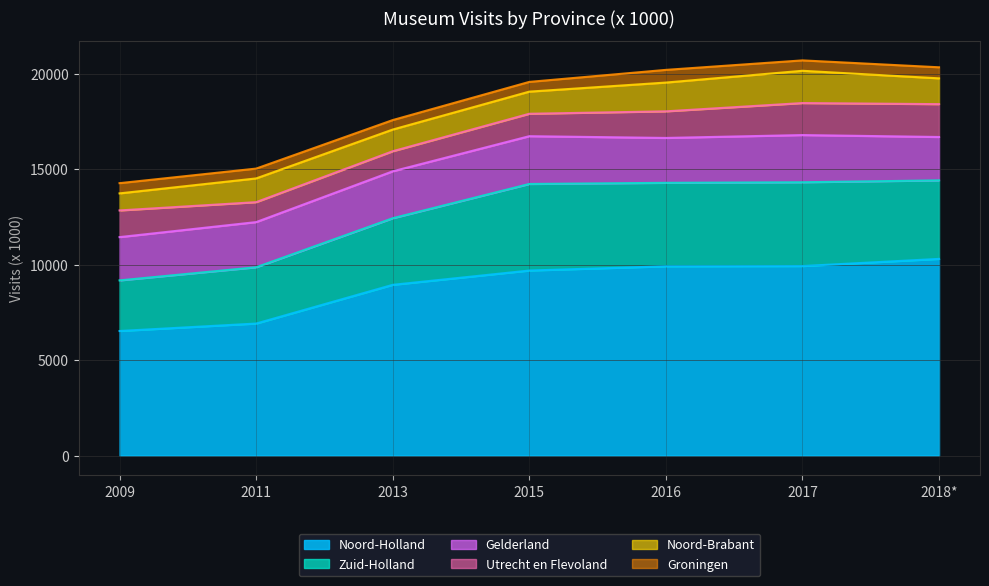

Reading left to right, extract all data points from this chart.

Noord-Holland: 2009=6524	2011=6914	2013=8942	2015=9690	2016=9912	2017=9924	2018*=10300
Zuid-Holland: 2009=2650	2011=2947	2013=3487	2015=4533	2016=4371	2017=4389	2018*=4111
Gelderland: 2009=2266	2011=2365	2013=2457	2015=2502	2016=2350	2017=2471	2018*=2272
Noord-Brabant: 2009=893	2011=1243	2013=1135	2015=1159	2016=1507	2017=1690	2018*=1351
Utrecht en Flevoland: 2009=1397	2011=1044	2013=1051	2015=1174	2016=1393	2017=1676	2018*=1720
Groningen: 2009=535	2011=515	2013=497	2015=510	2016=664	2017=544	2018*=579